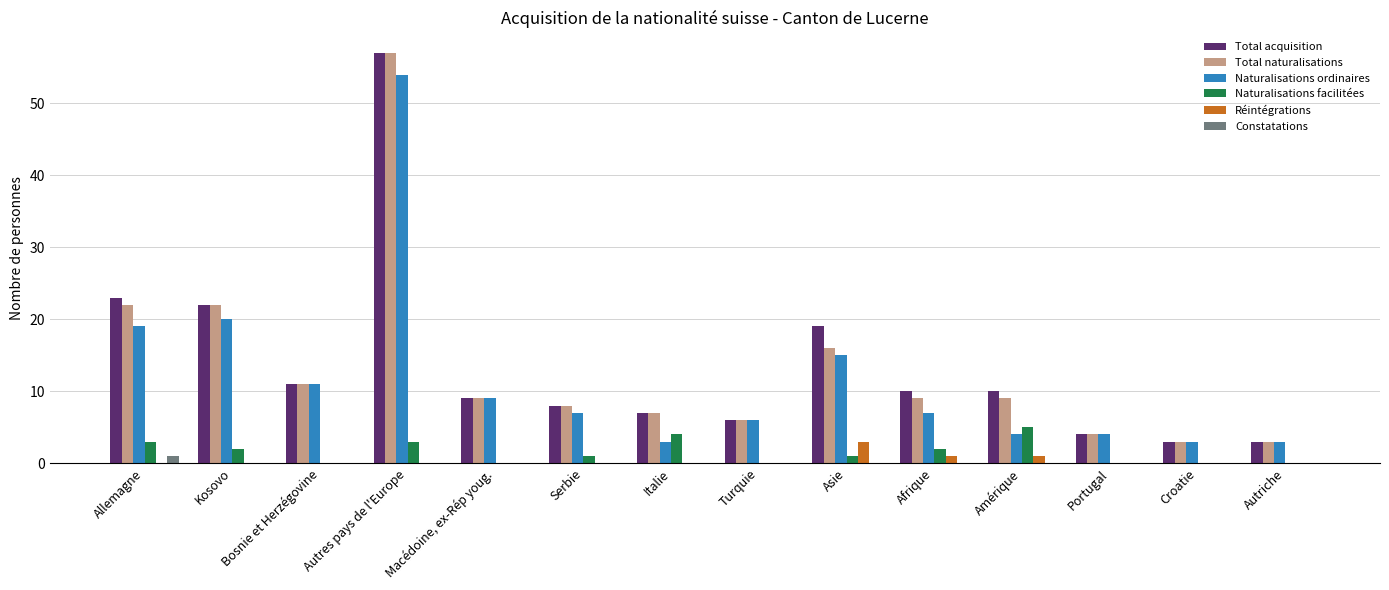

What are all the series names shown in the legend?

Total acquisition, Total naturalisations, Naturalisations ordinaires, Naturalisations facilitées, Réintégrations, Constatations